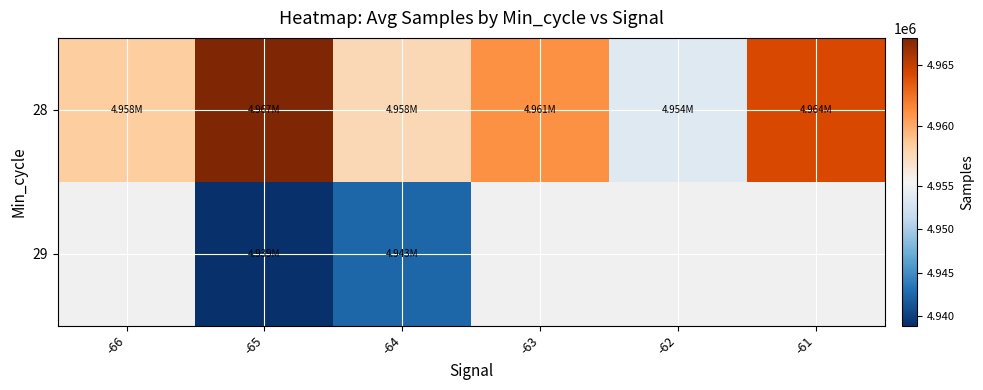

What is the average value of the 28 series?

4960406.1